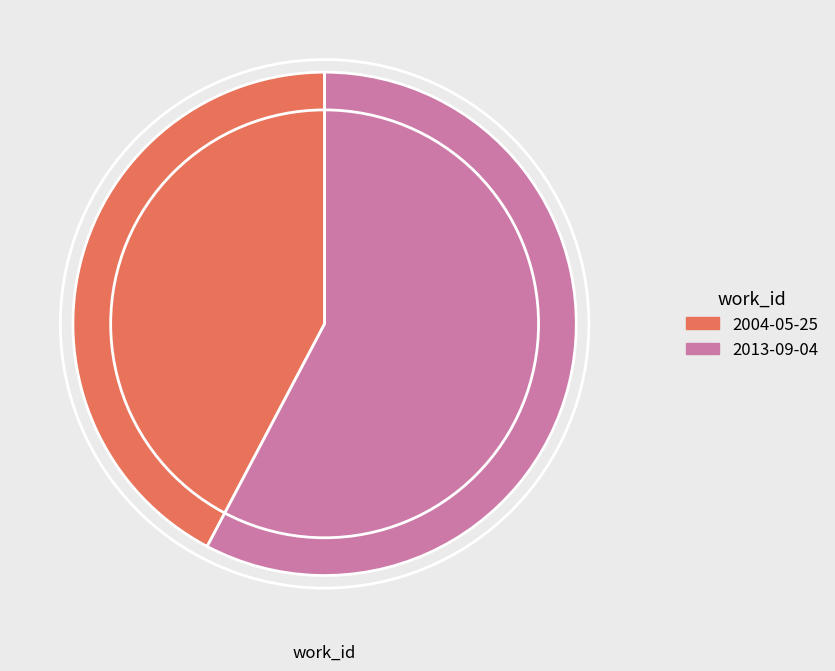

Is it true that 2004-05-25 is 57% of the pie?

False